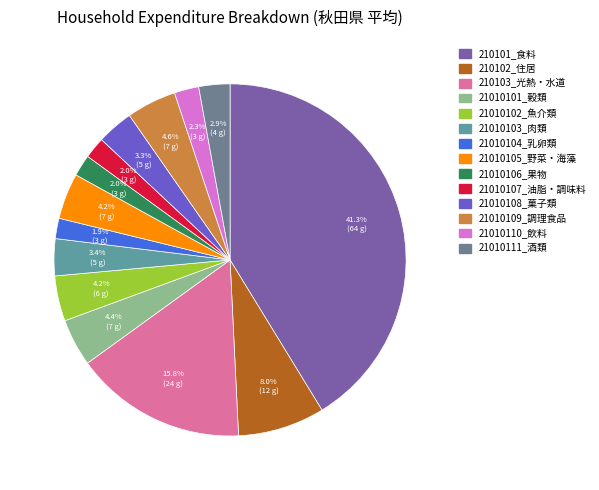

Combined, do 21010103_肉類 and 21010102_魚介類 account for over 50%?

No